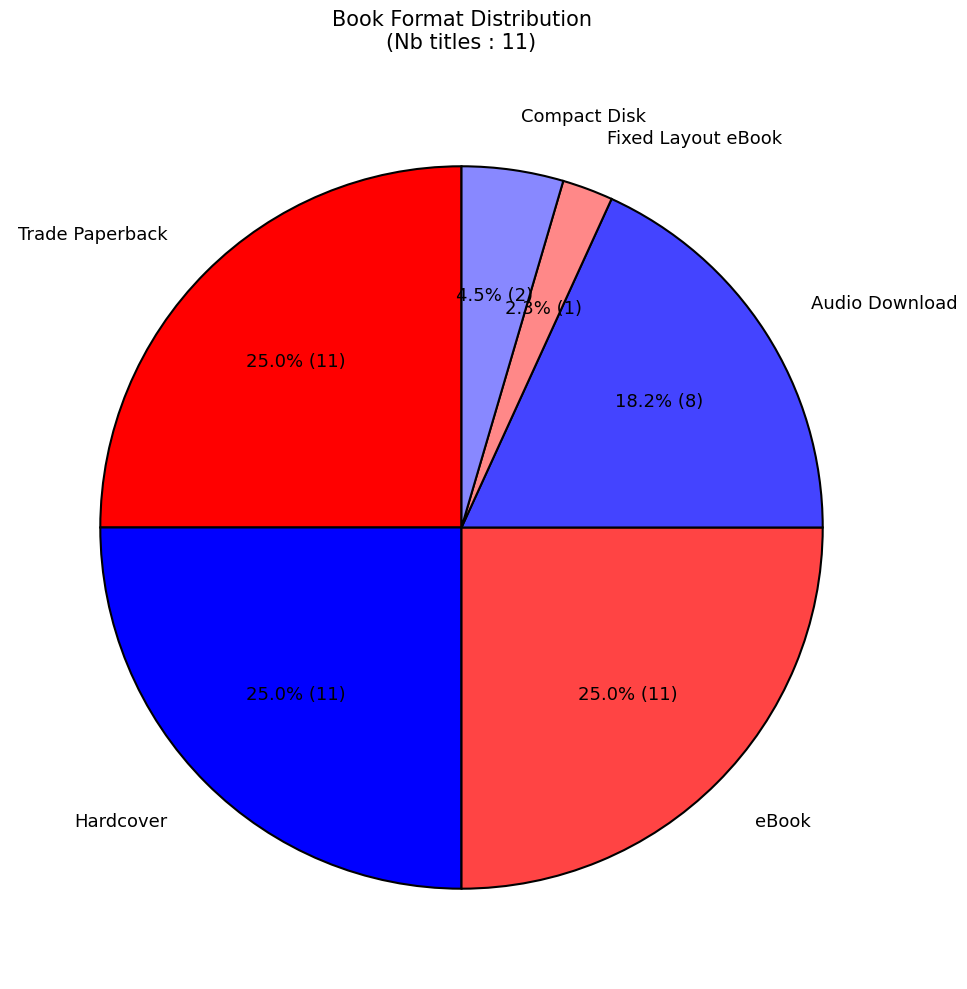

How many segments does this pie chart have?

6